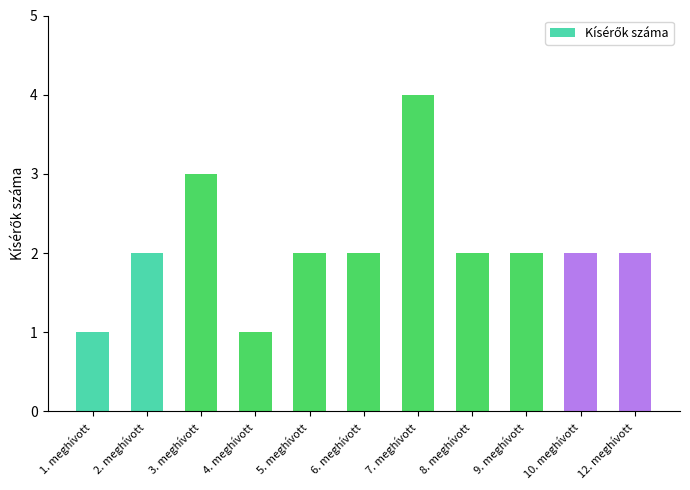

What is the value of the 5th bar from the left?

2